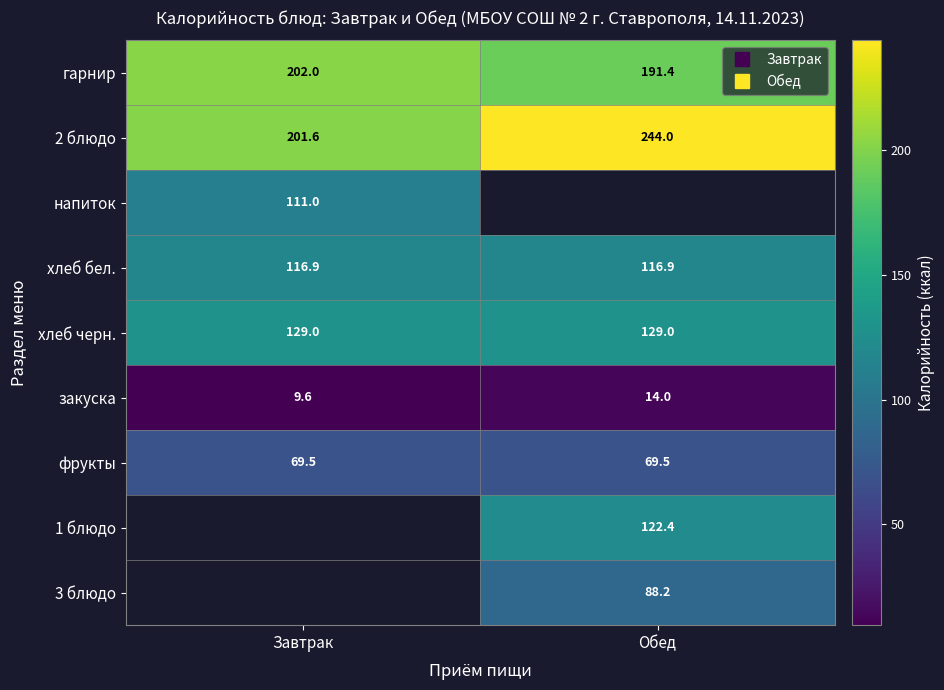

The value of фрукты at Завтрак is 39.4. True or false?

False